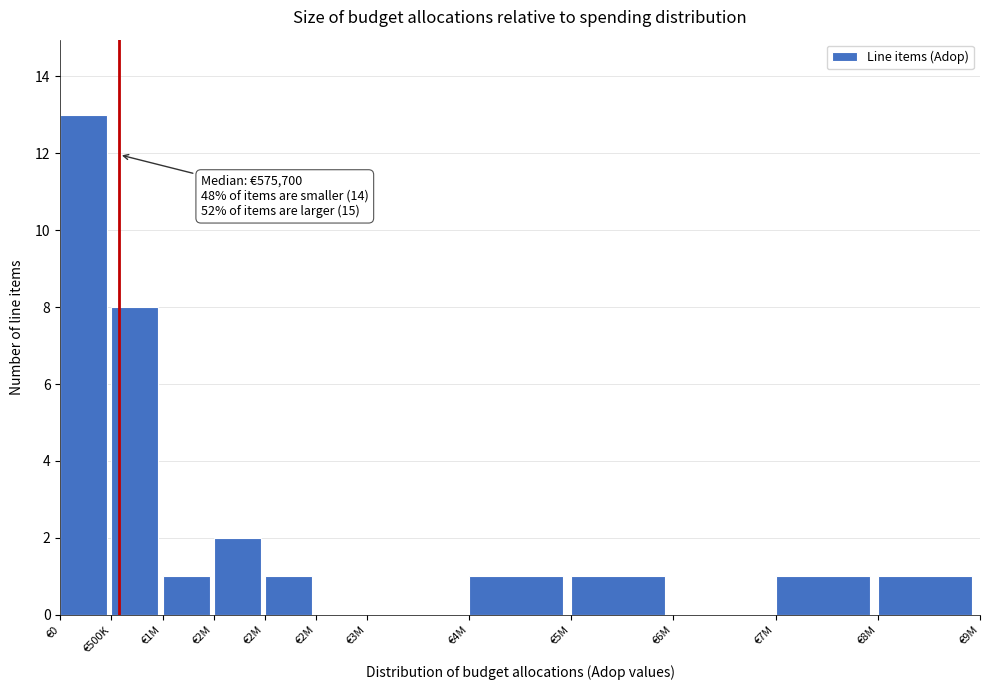

How many data points does each series have?

12